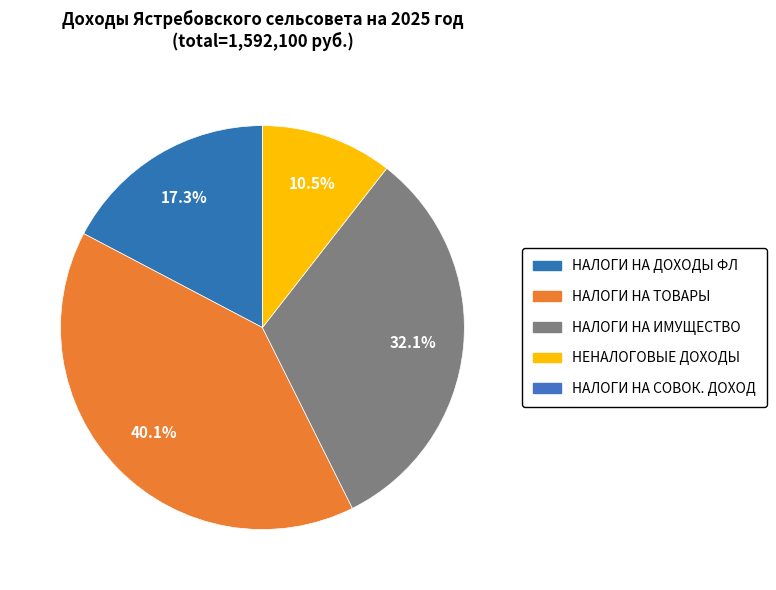

How many slices are in this pie chart?

5